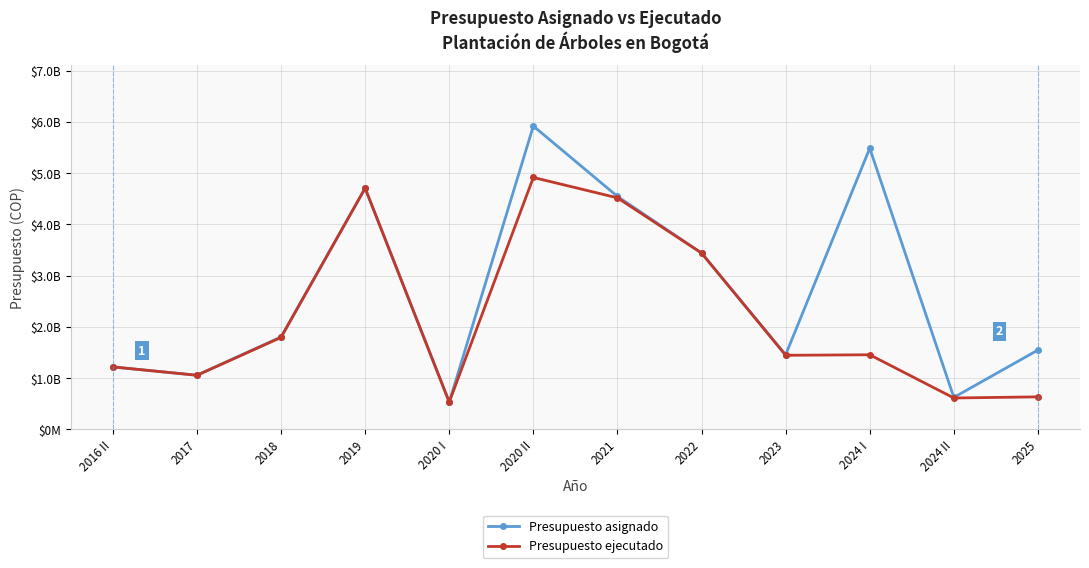

Is the value of Presupuesto ejecutado at 2023 greater than the value of Presupuesto asignado at 2018?

No